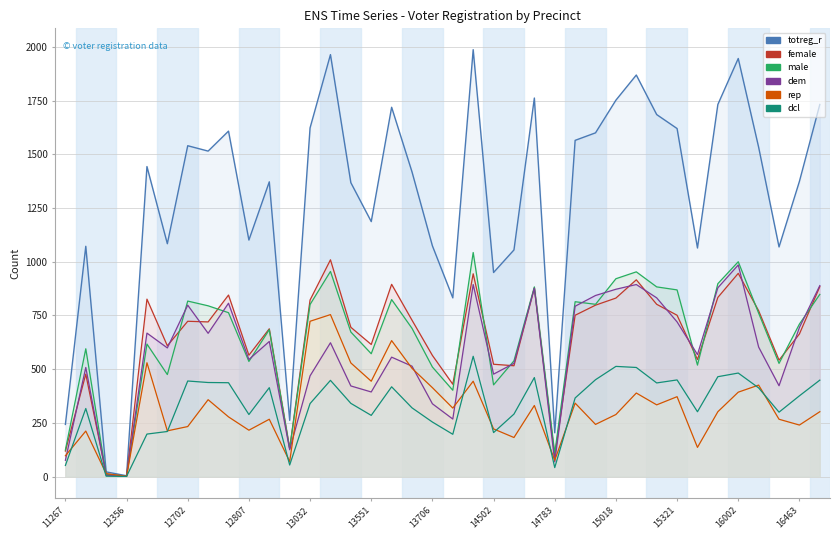

What is the value of the dcl point at the 19th from the left?

254